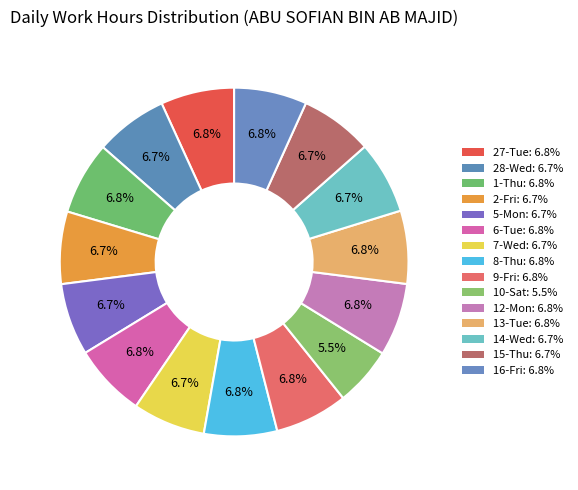

What is the largest slice in the pie chart?

27-Tue